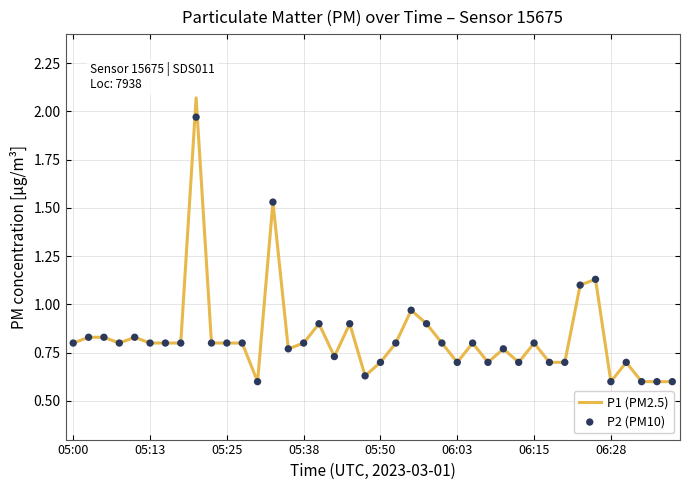

Which series reaches the minimum Y coordinate?

P1 (PM2.5)